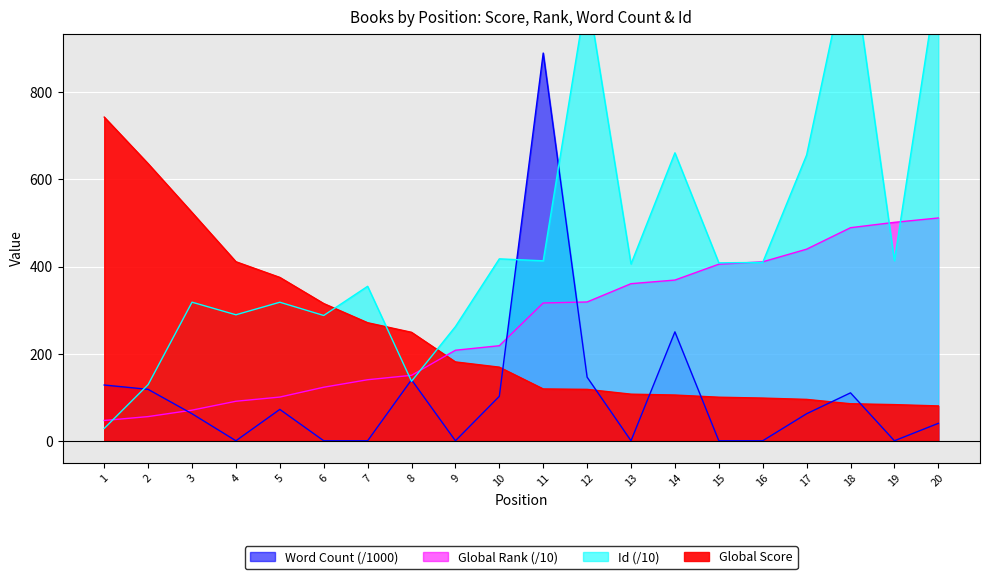

Where does the Global Rank series first go above 316?

11